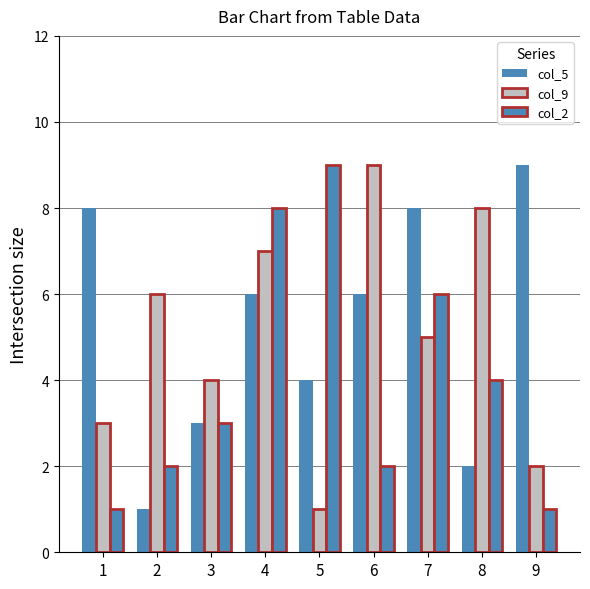

How many data points does each series have?

9